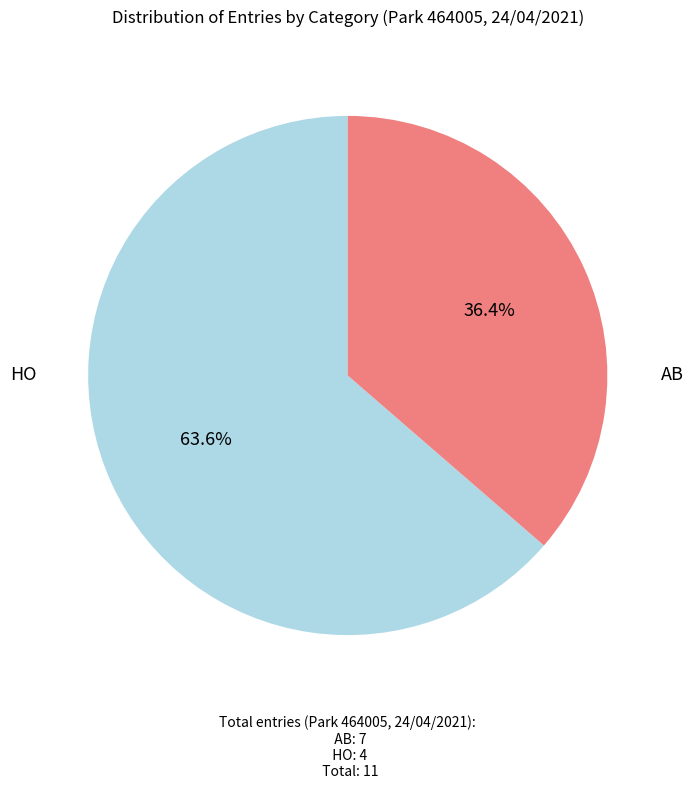

How many slices are in this pie chart?

2